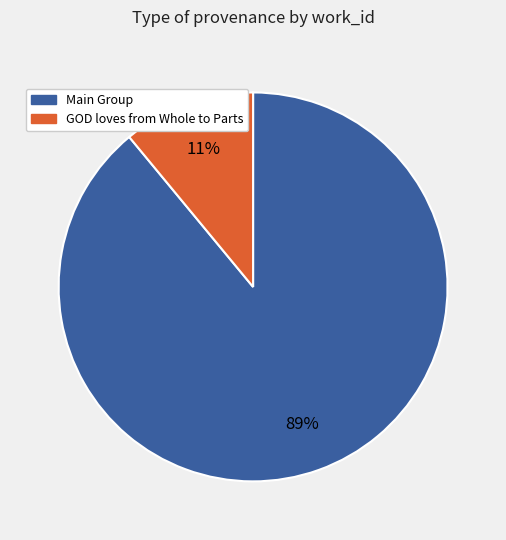

Does any single category account for the majority?

Yes